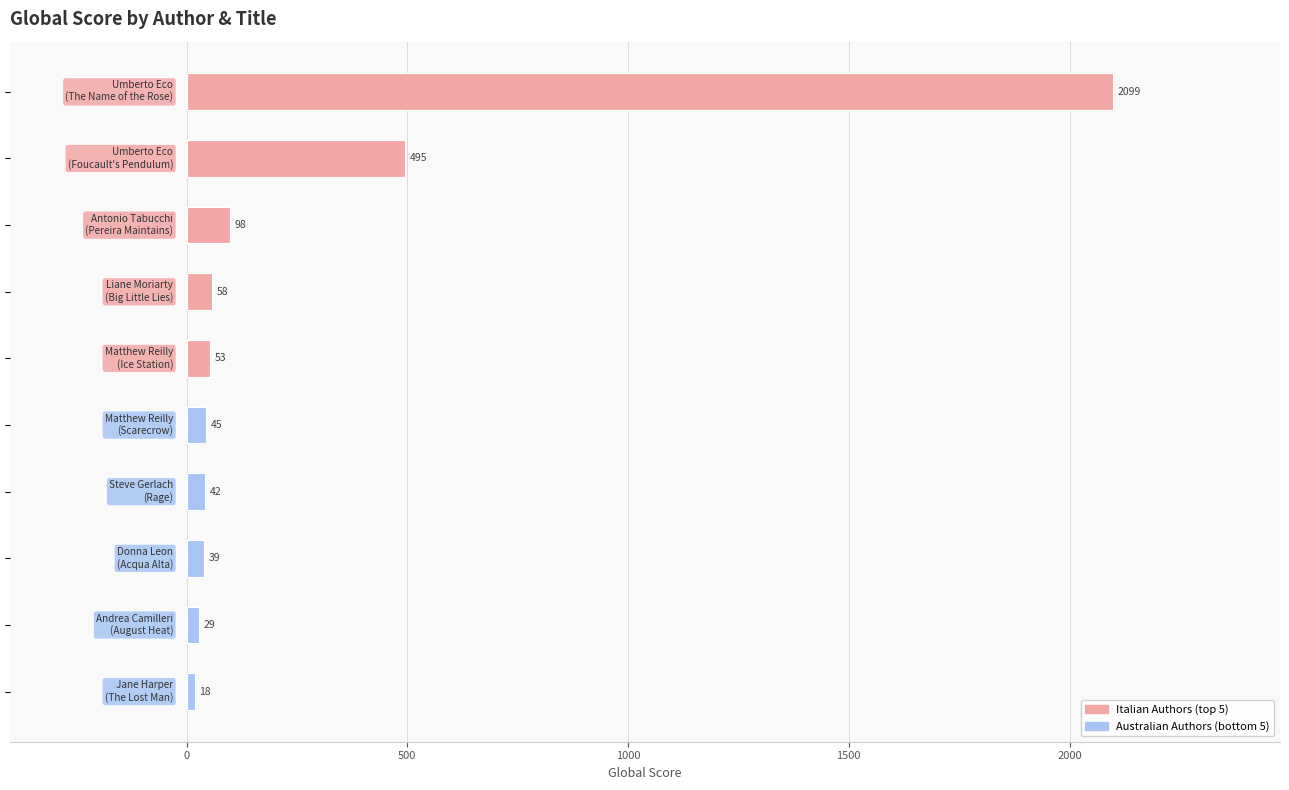

Reading top to bottom, list all the values displayed in this chart.

2099	495	98	58	53	45	42	39	29	18